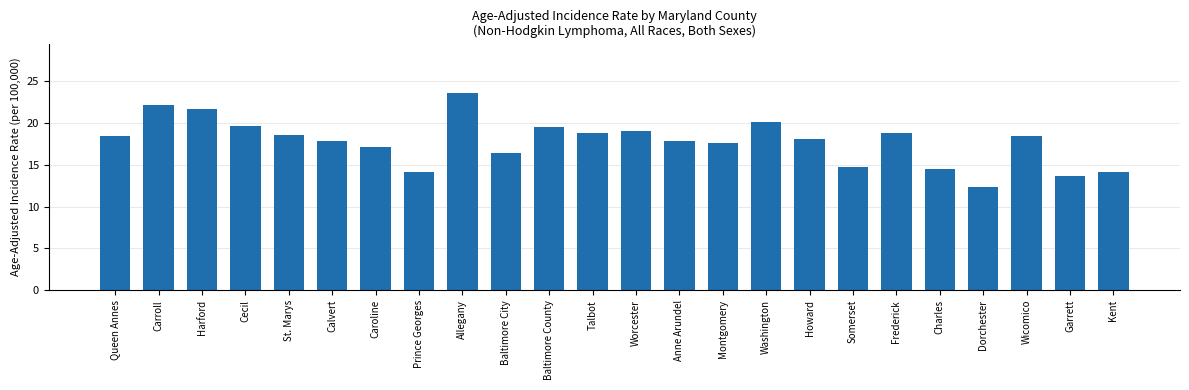

What is the difference between the values at Somerset and Charles?

0.3